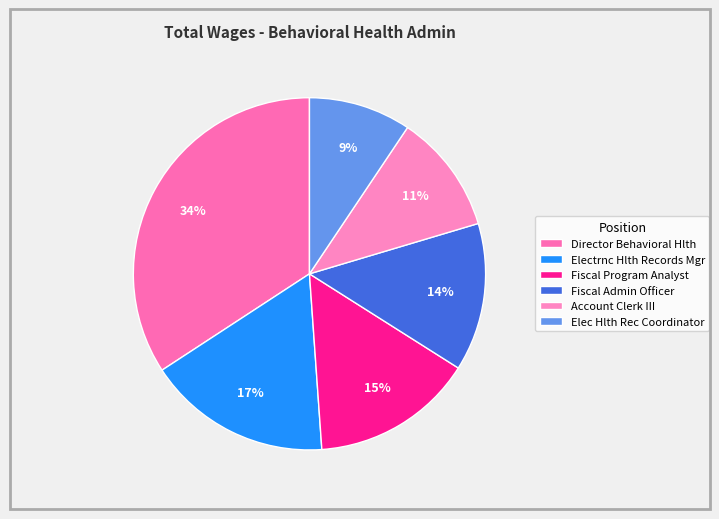

Between Fiscal Admin Officer and Account Clerk III, which is larger?

Fiscal Admin Officer